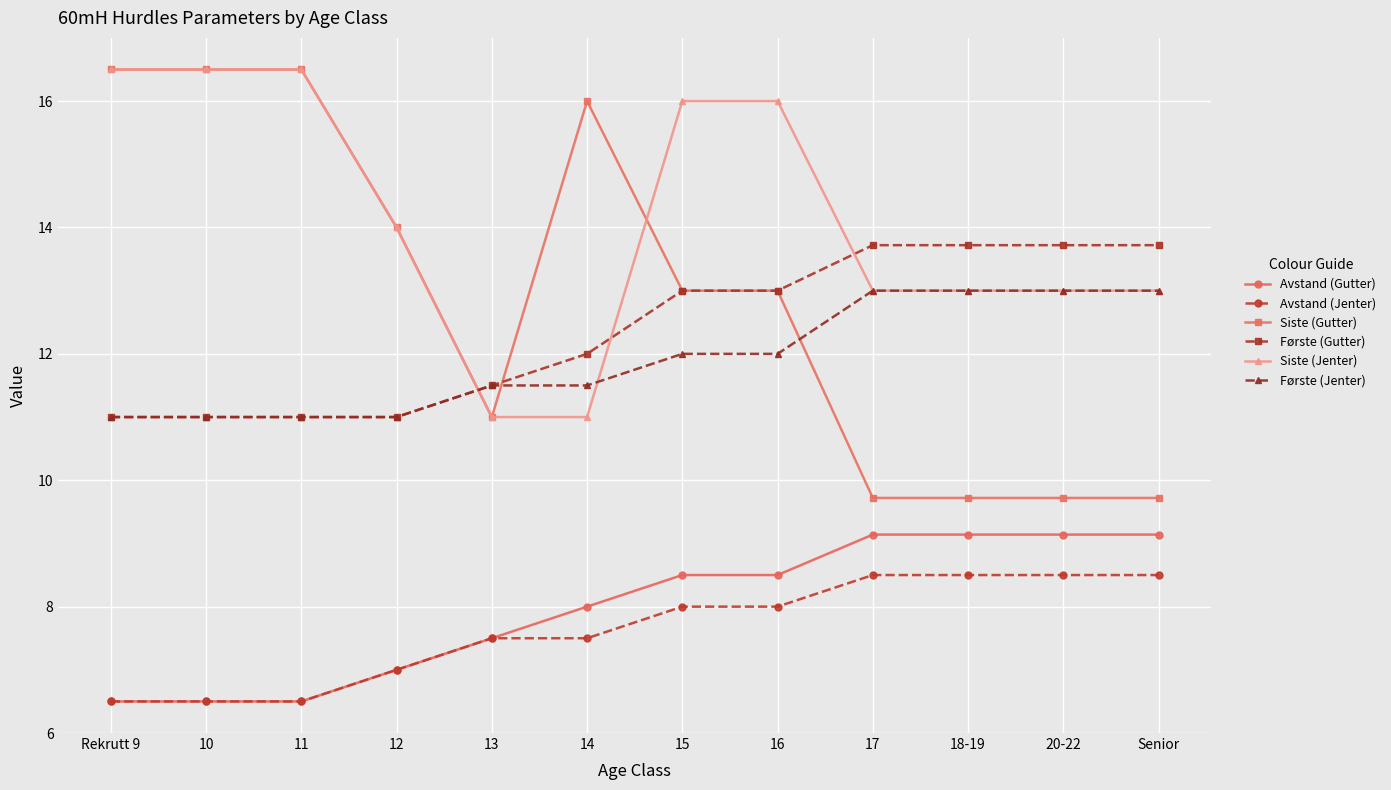

Count the number of categories in the chart.

12